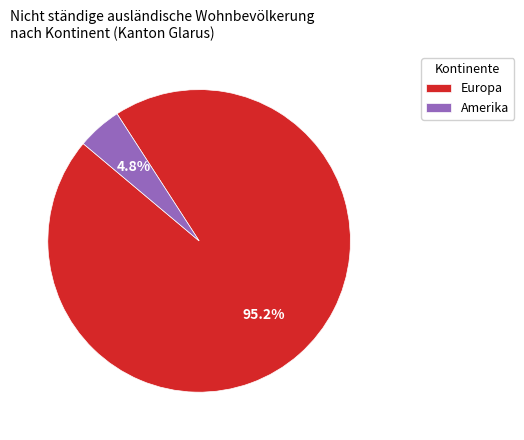

Which category has the biggest portion of the pie?

Europa